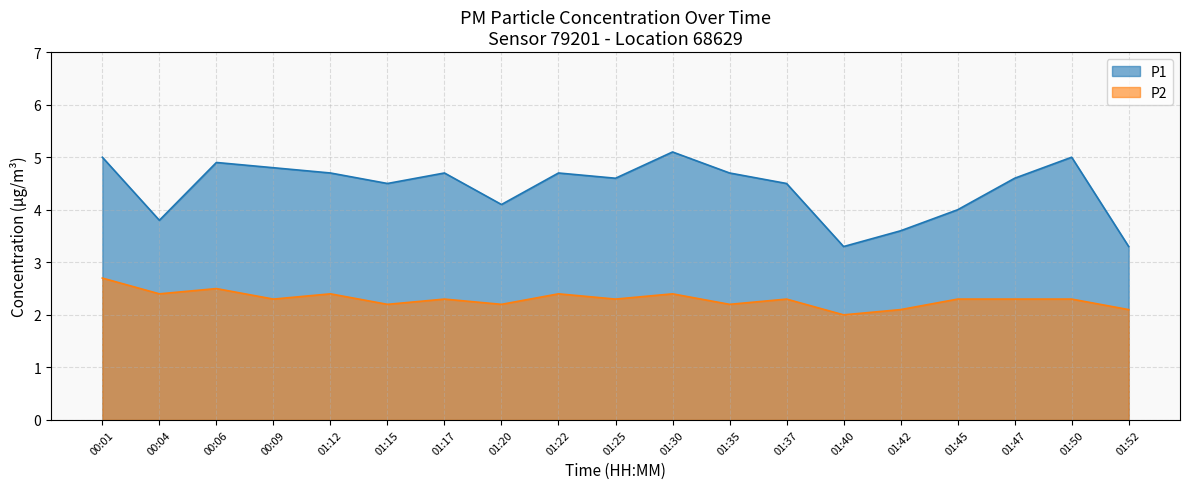

How many interior local valleys does the P1 series have?

5